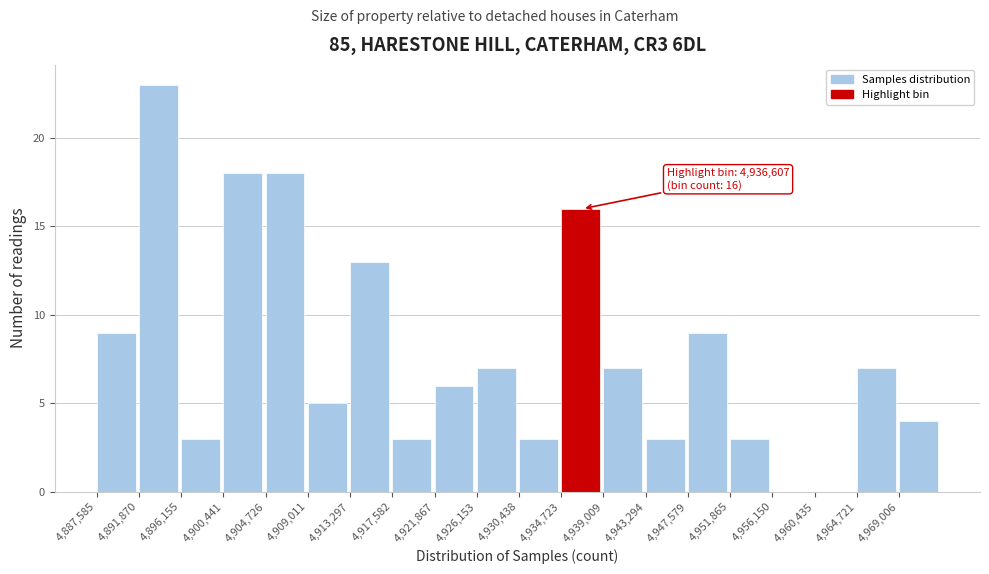

Over which range of the x-axis is the bar tallest?

4892000 to 4896000